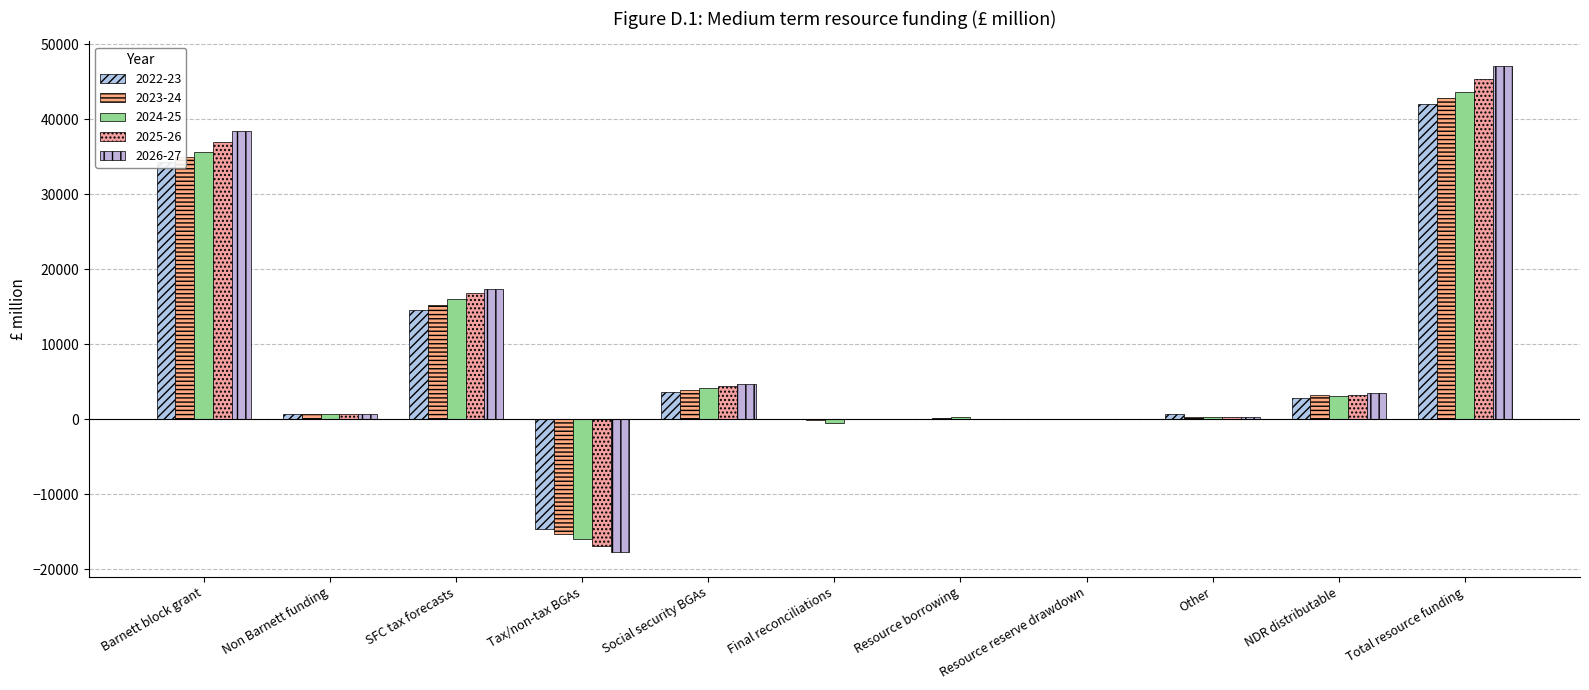

How many groups of bars are there?

11